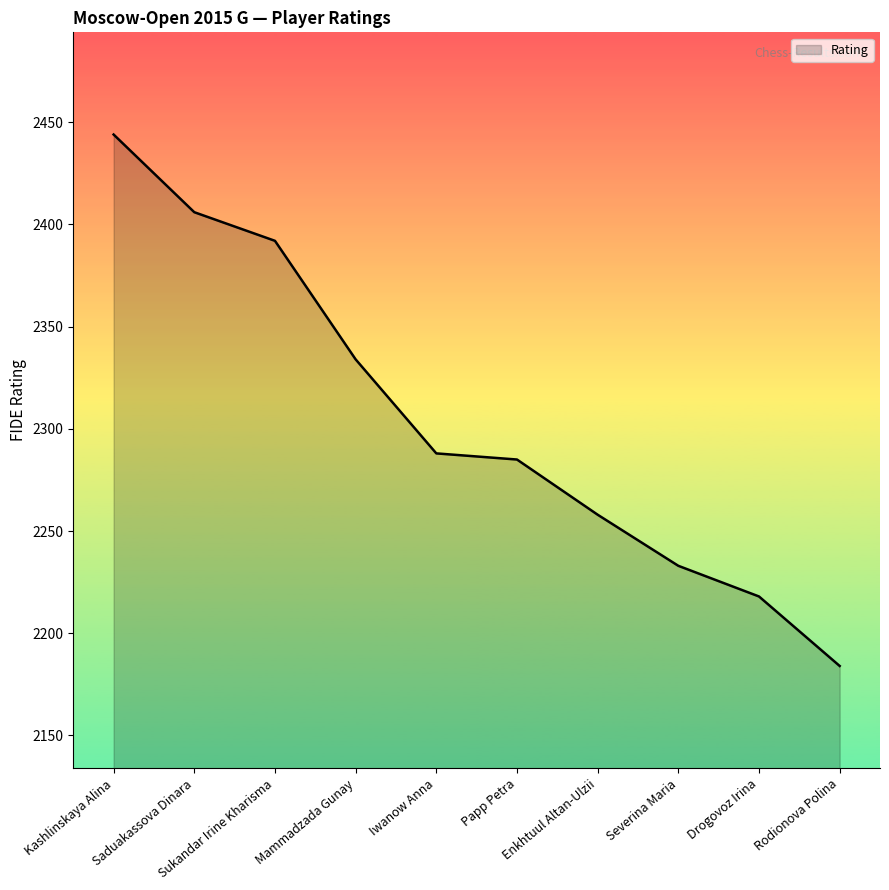

How many lines are shown in the chart?

1